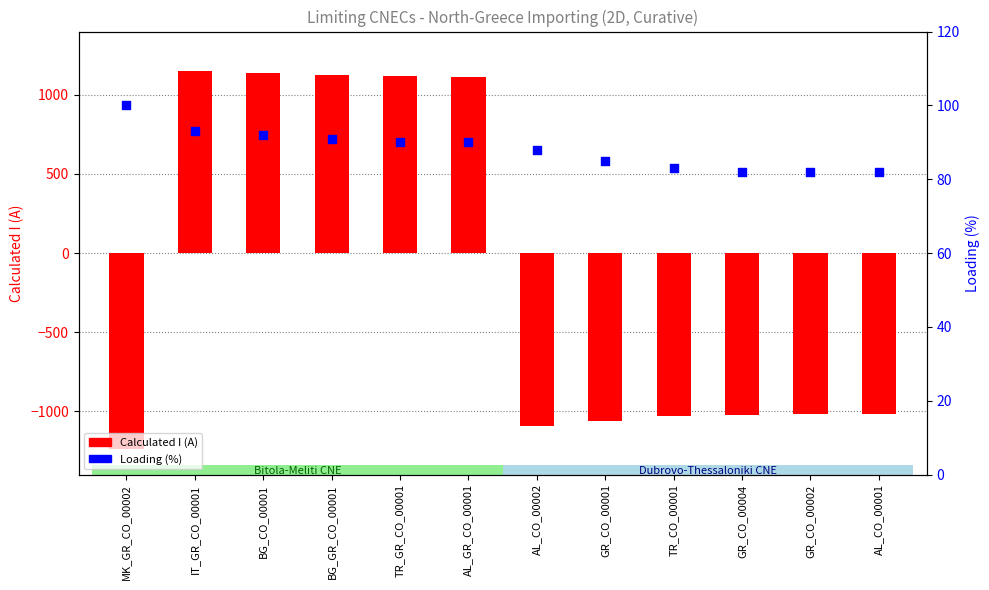

Which series has the largest total across all categories?

Loading (%)